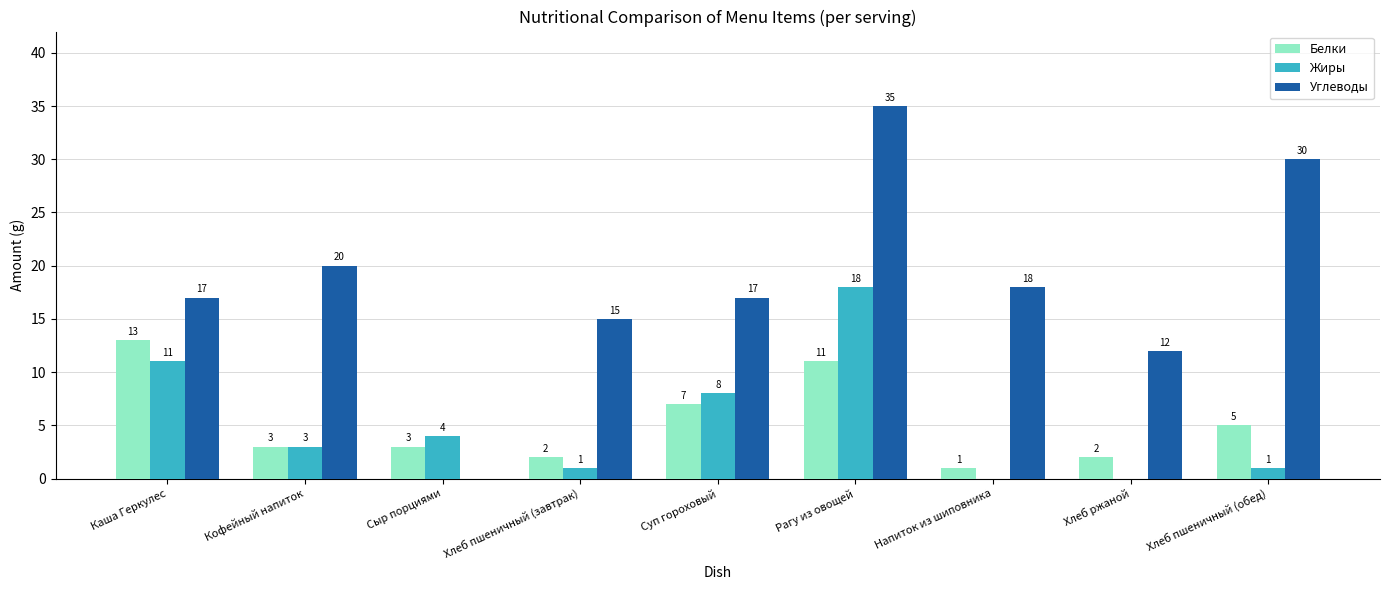

What is the average value of the Белки series?

5